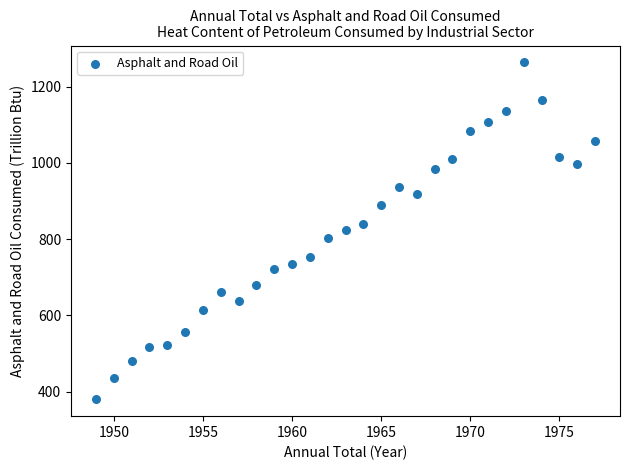

What is the range of Y values (max minus min)?

884.2